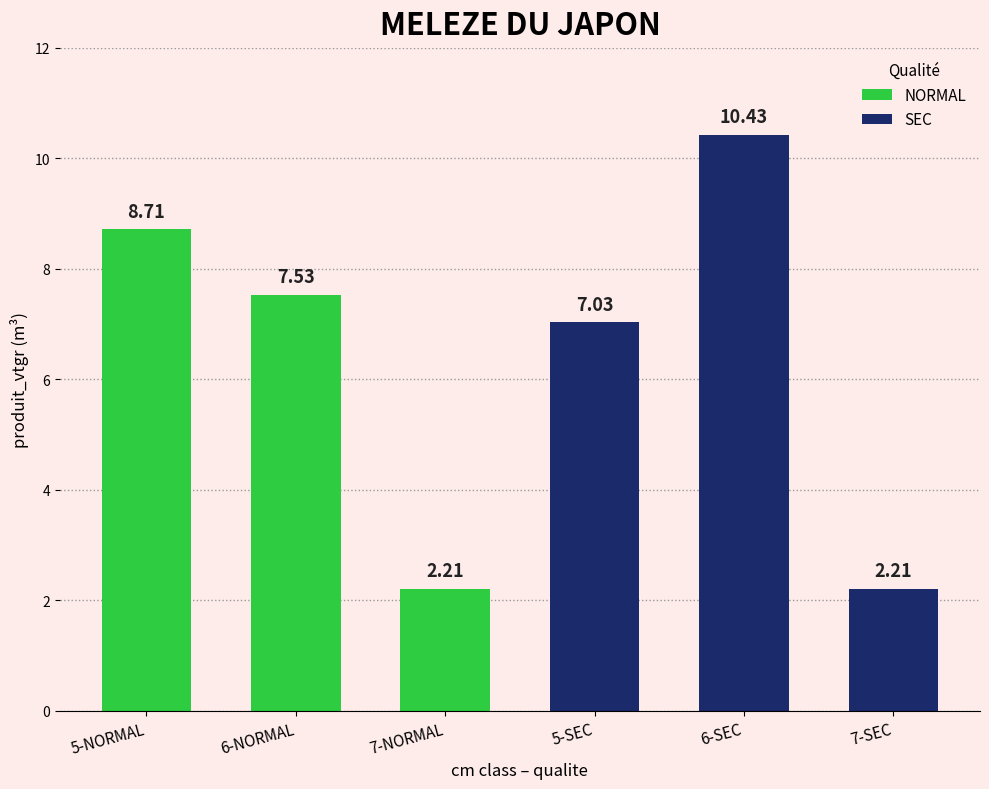

What is the label of the 1st bar from the left?

5-NORMAL